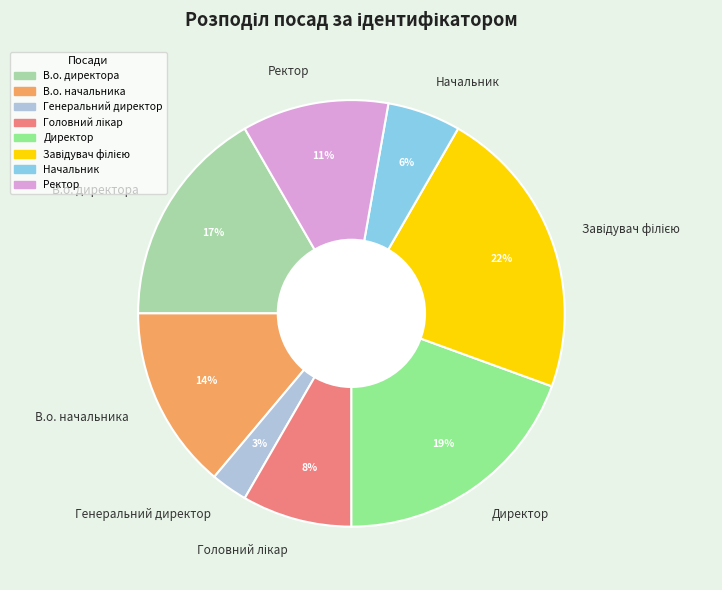

Which category has the smallest portion of the pie?

Генеральний директор